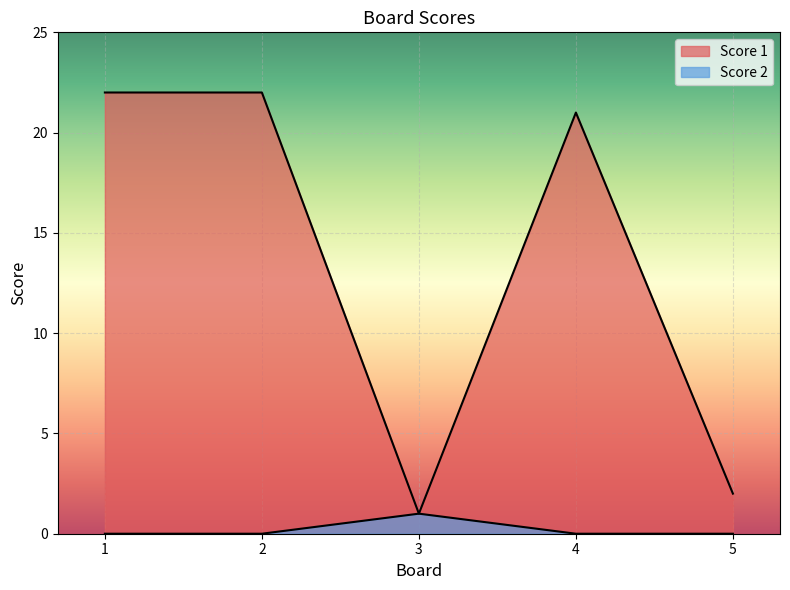

Which has a higher value, 3 or 5?

5